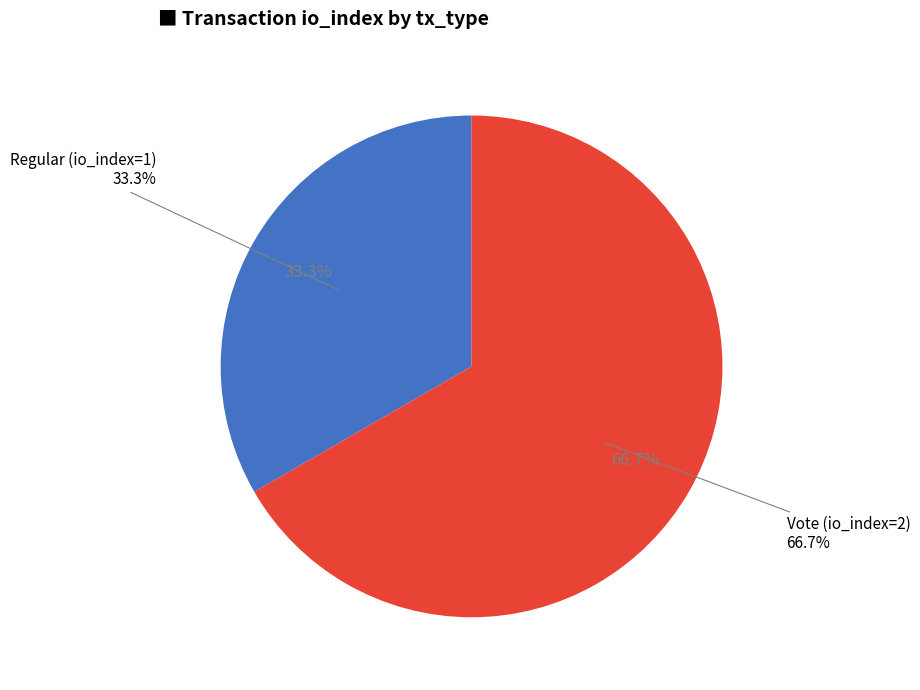

How many slices are in this pie chart?

2